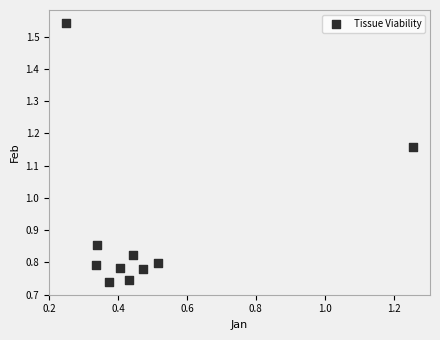

What is the average X value?

0.5